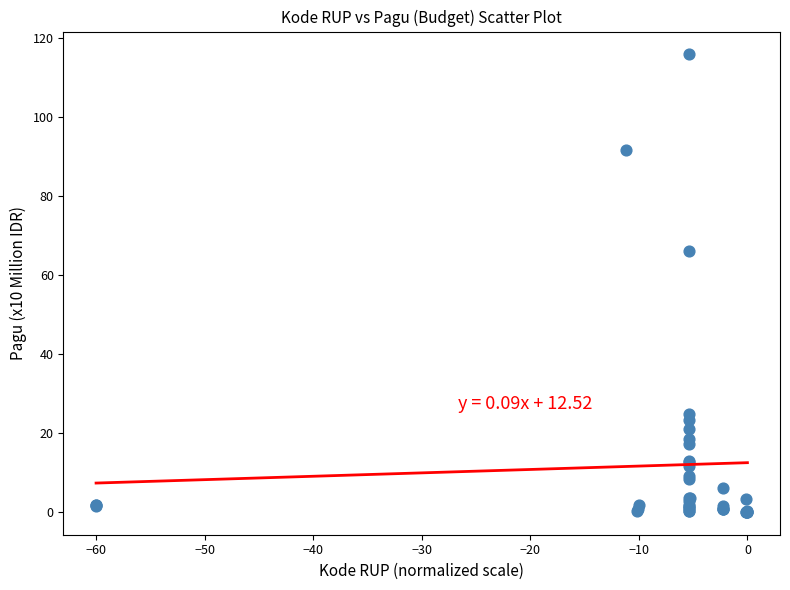

What Y value in the scatter plot is closest to 58?

66.1